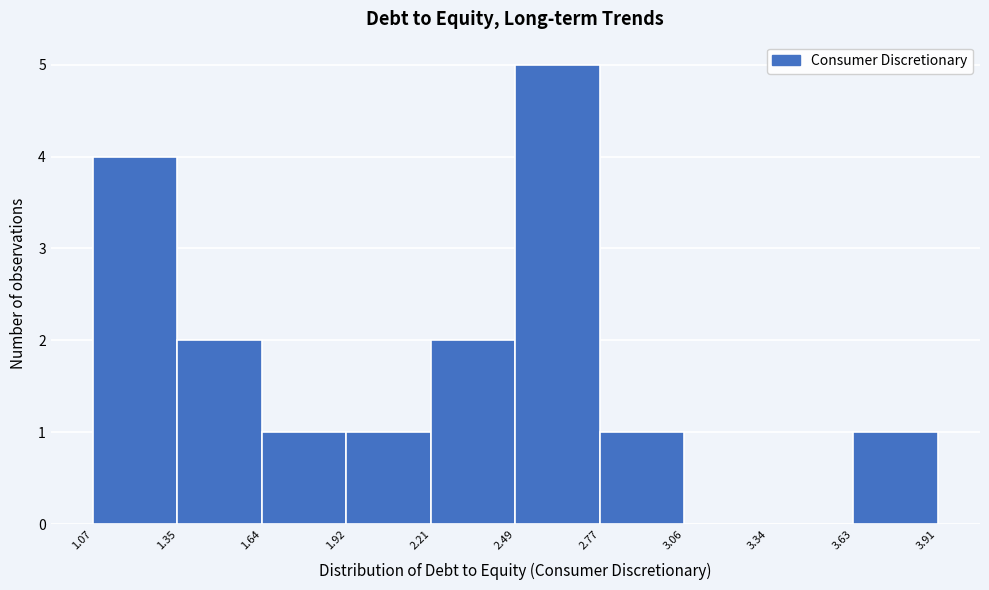

Reading left to right, list every bar in this chart as the range it spans on the x-axis followed by its height. The values are not printed on the chart, so give them approximately, as read against the axis.

1.07 to 1.35: 4
1.35 to 1.64: 2
1.64 to 1.92: 1
1.92 to 2.21: 1
2.21 to 2.49: 2
2.49 to 2.77: 5
2.77 to 3.06: 1
3.06 to 3.34: 0
3.34 to 3.63: 0
3.63 to 3.91: 1